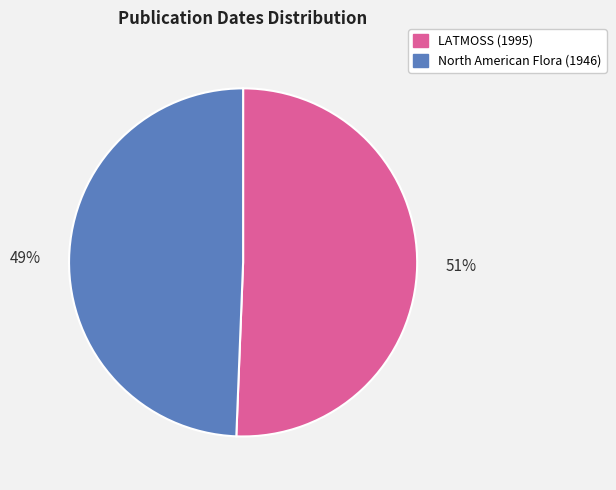

Which has a higher value, LATMOSS (1995) or North American Flora (1946)?

LATMOSS (1995)